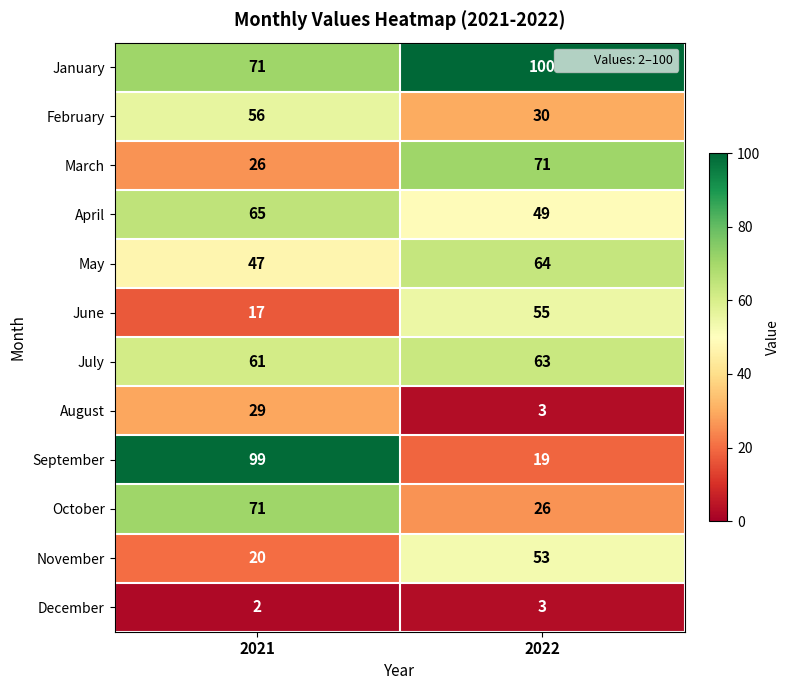

Which series changed the most between 2021 and 2022?

September